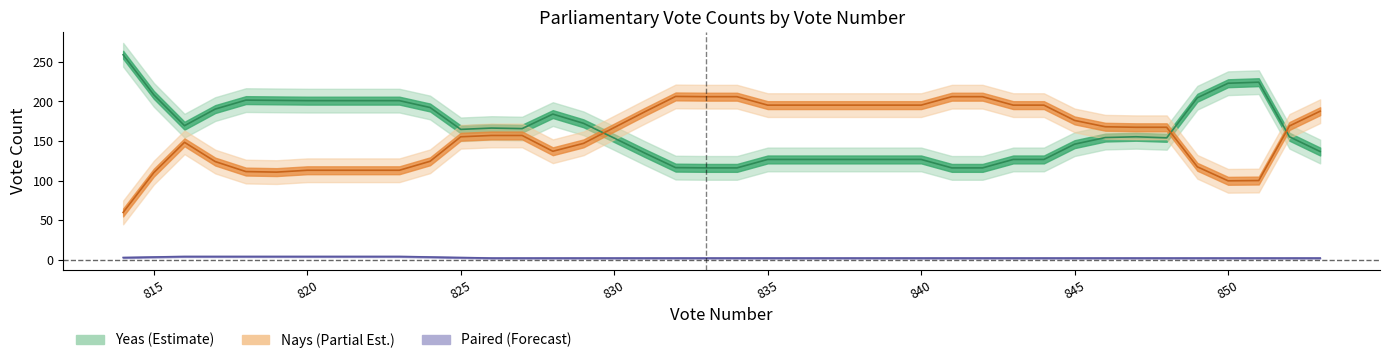

At 1, list the series in order from largest to smallest.

Yeas, Nays, Paired